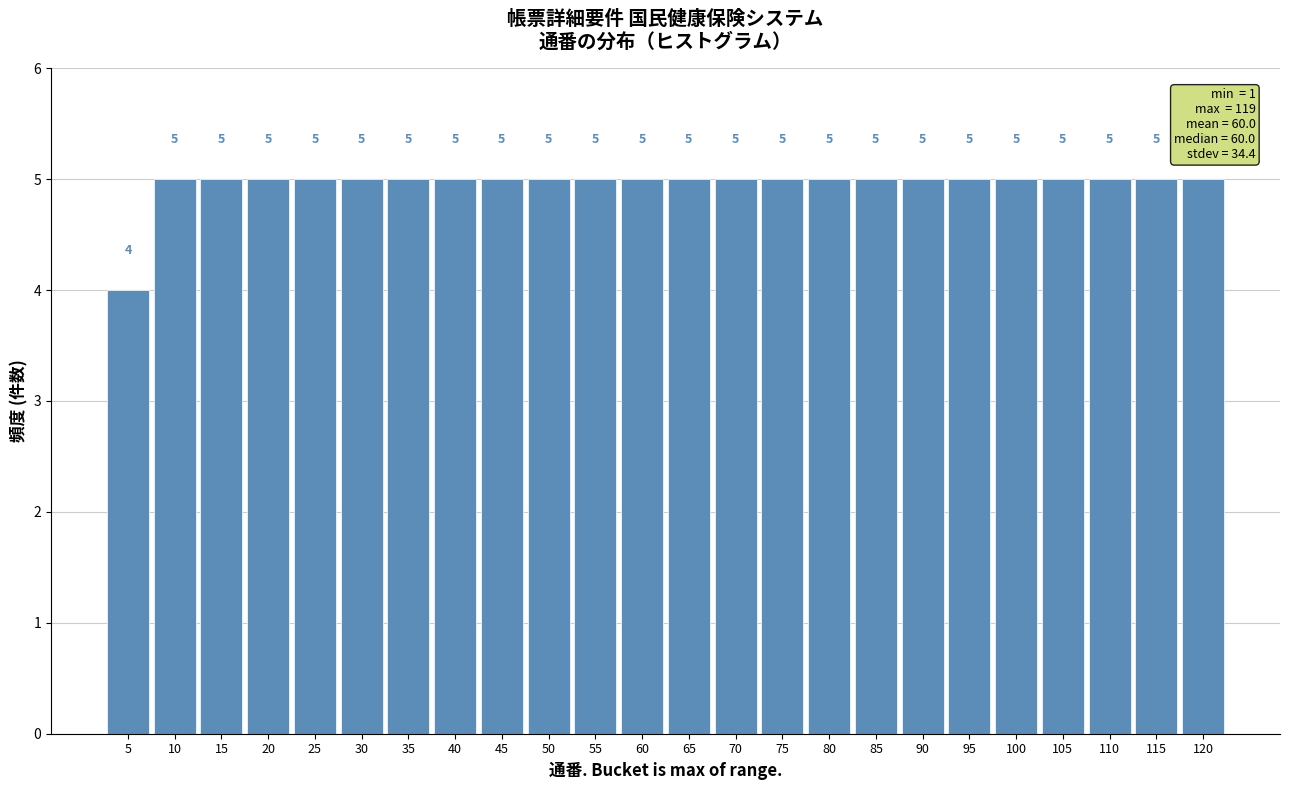

Reading left to right, extract all data points from this chart.

4	5	5	5	5	5	5	5	5	5	5	5	5	5	5	5	5	5	5	5	5	5	5	5